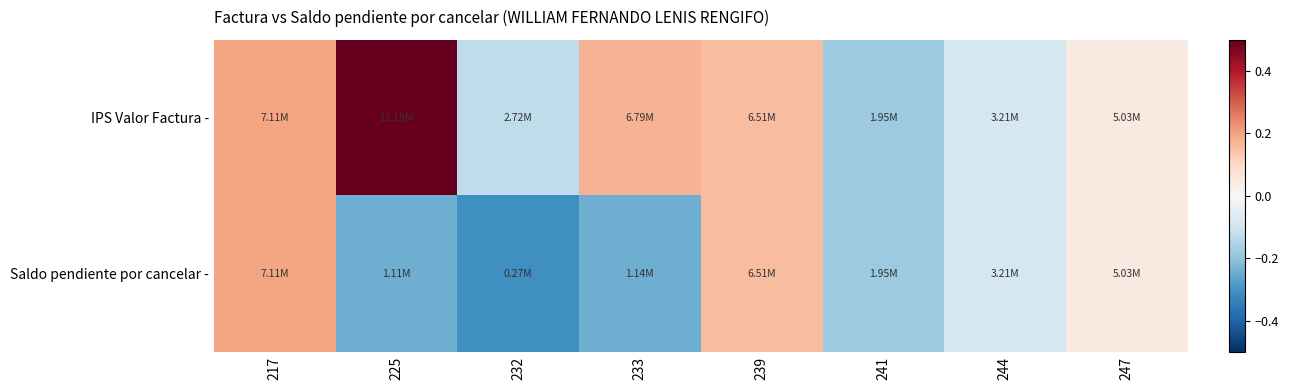

Which series has the widest spread of values?

IPS Valor Factura -